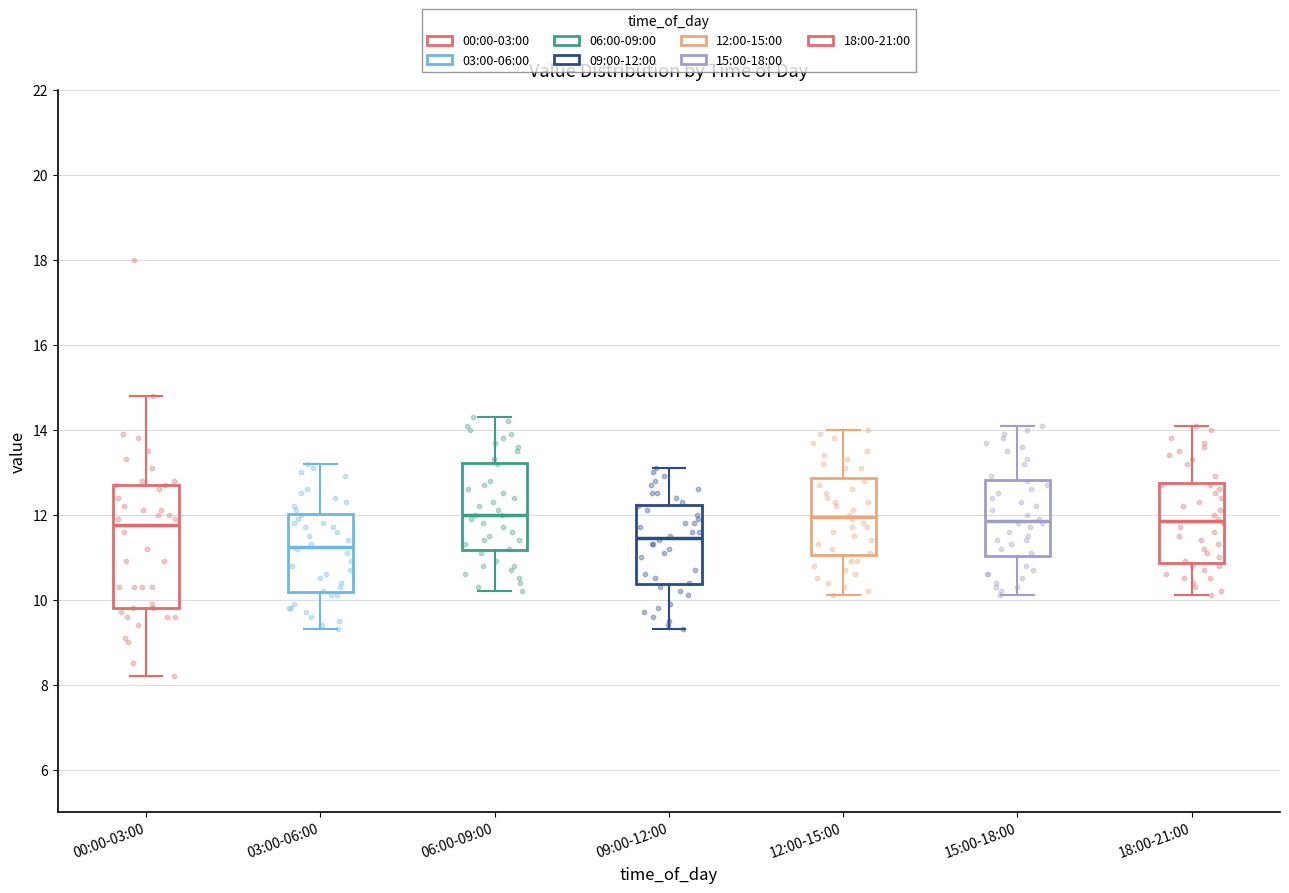

Which box is the tallest, from its lower edge to its upper edge?

00:00-03:00